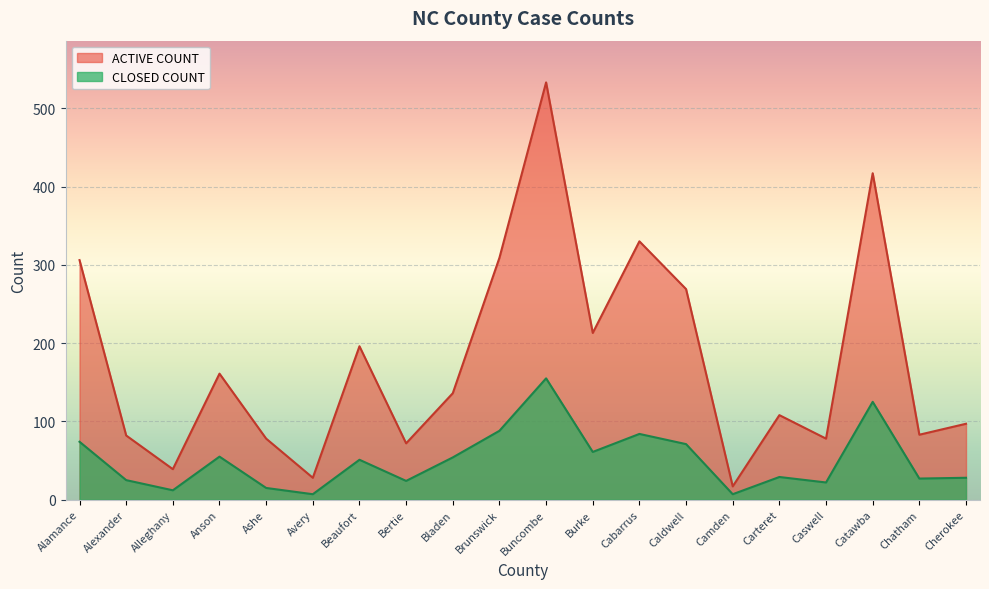

What is the minimum value for CLOSED COUNT?

7